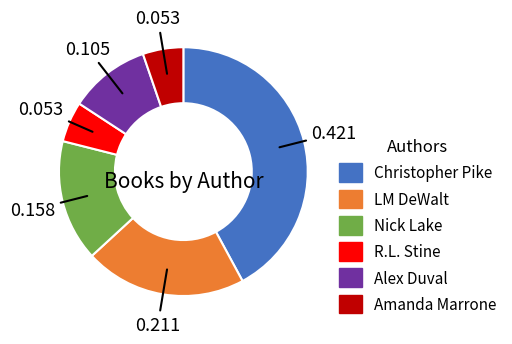

Is there any slice that represents more than half of the pie?

No